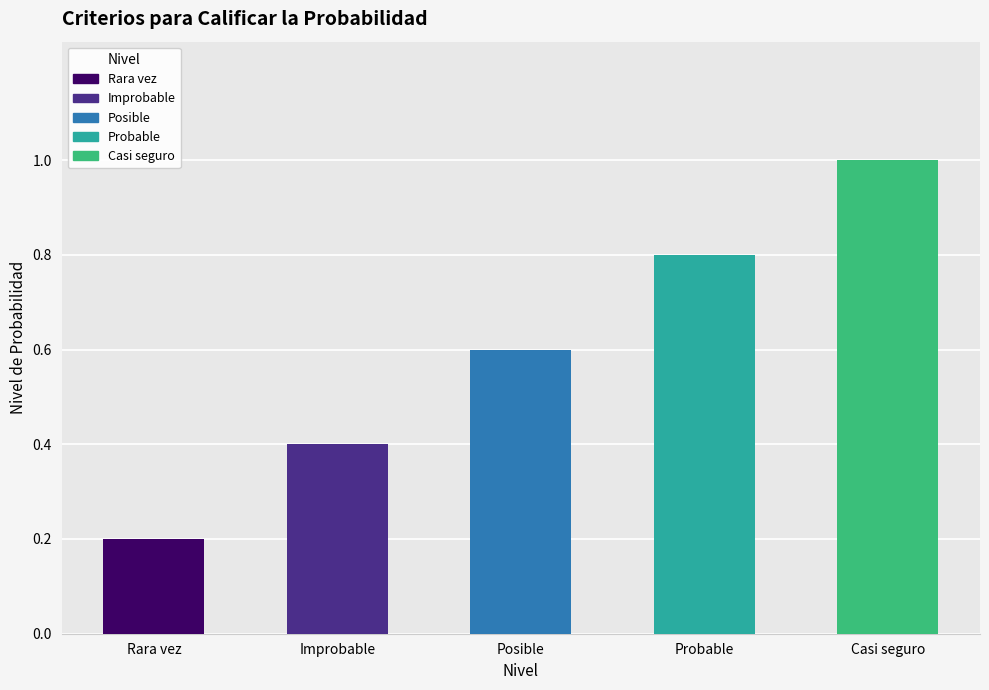

List the labels in order of value, largest first.

Casi seguro, Probable, Posible, Improbable, Rara vez